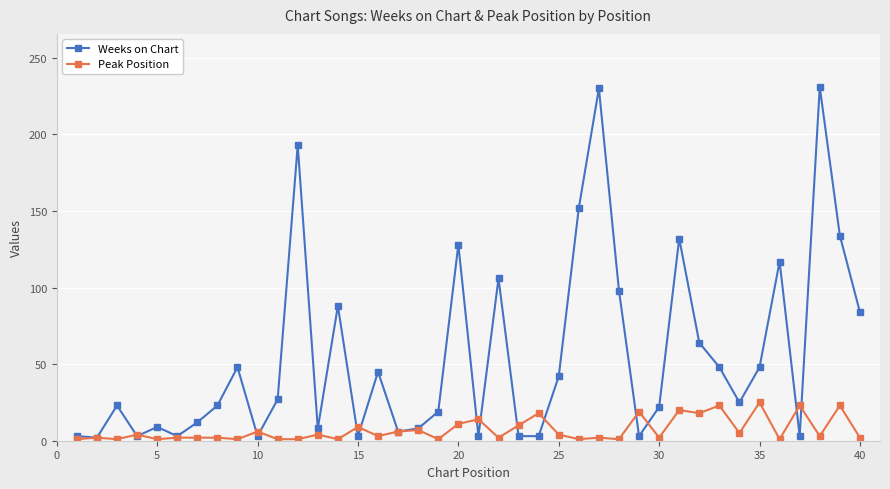

How many interior local peaks does the Weeks on Chart series have?

12